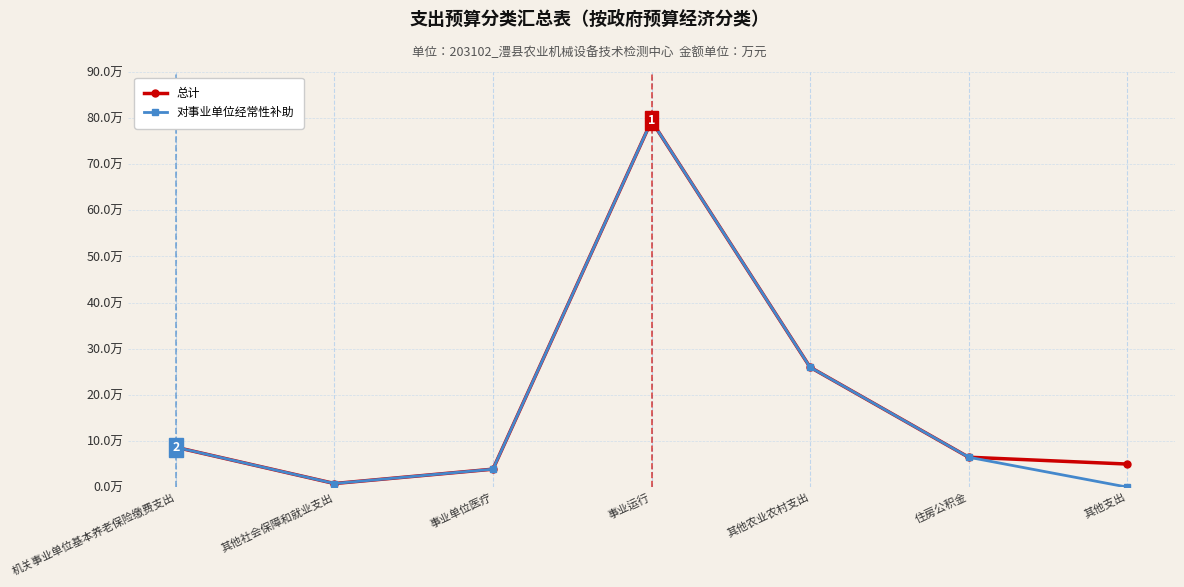

What position from the left is 其他农业农村支出?

5